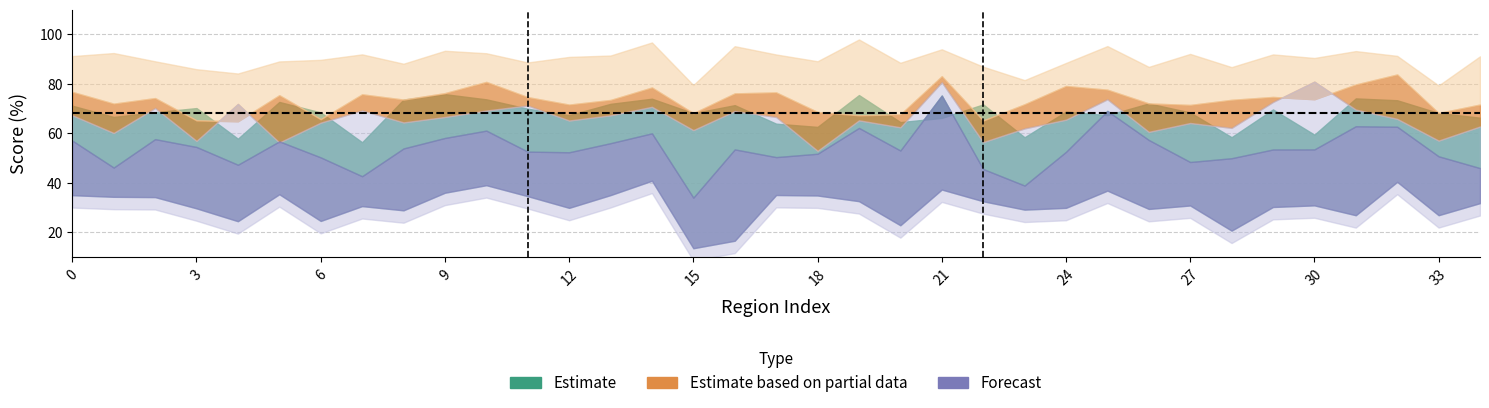

The col_3 series shows 96.7 at 20. True or false?

False